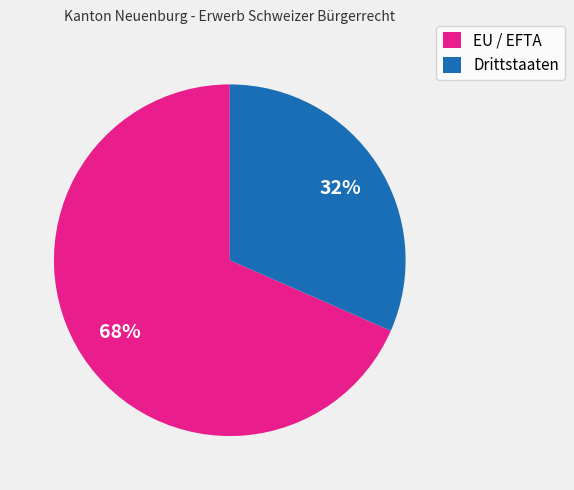

Rank the categories by value from lowest to highest.

Drittstaaten, EU / EFTA